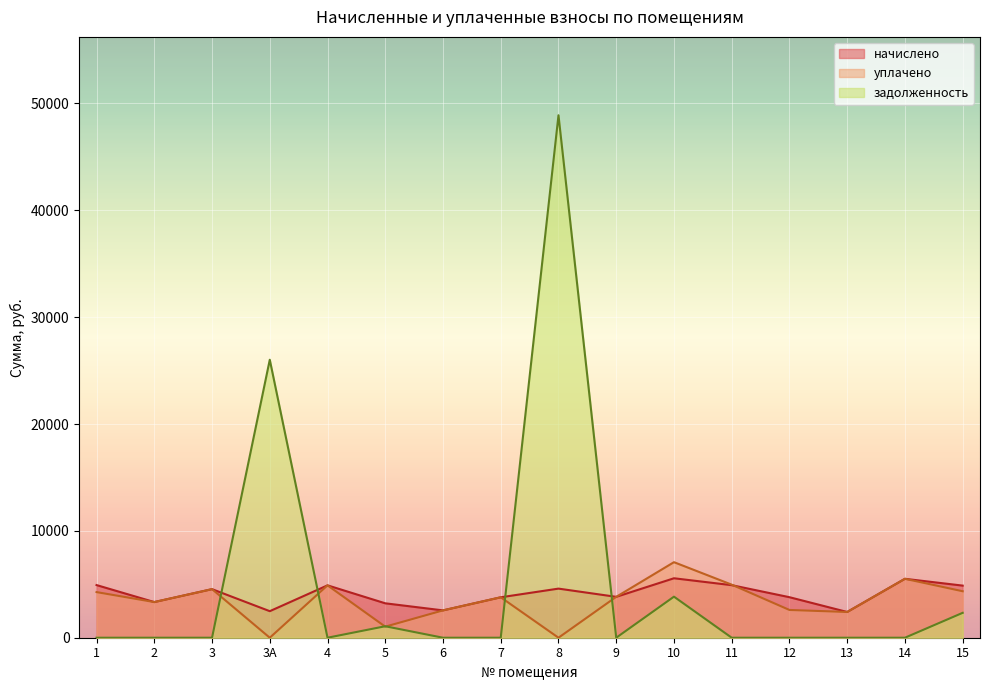

What is the difference between the задолженность values at 10 and 11?

3843.0